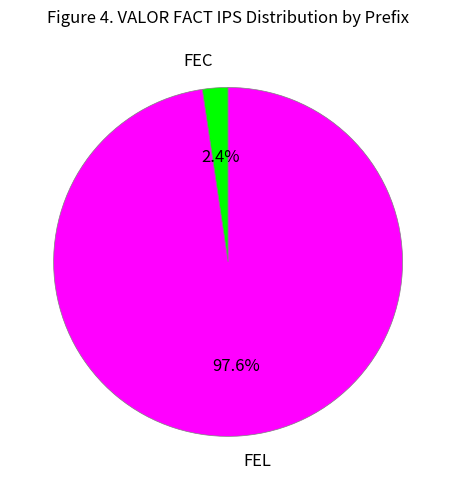

Which slice represents more than half of the pie?

FEL